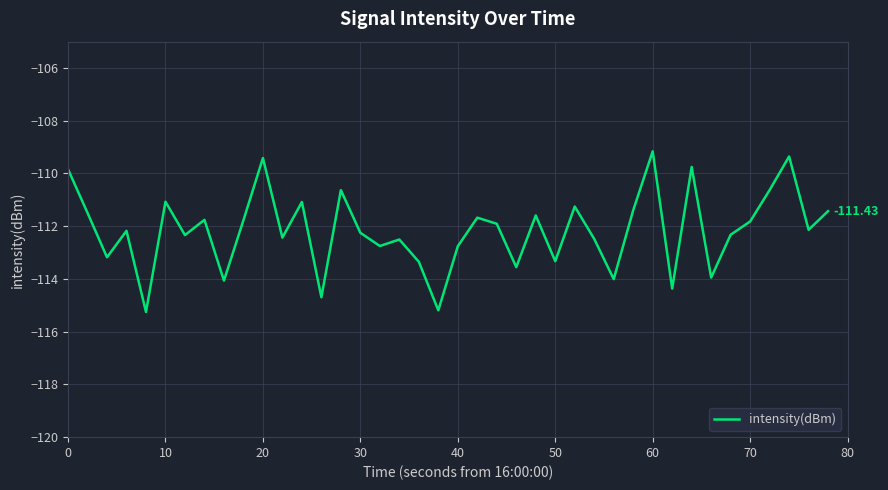

Which has a higher value, 70 or 20?

20